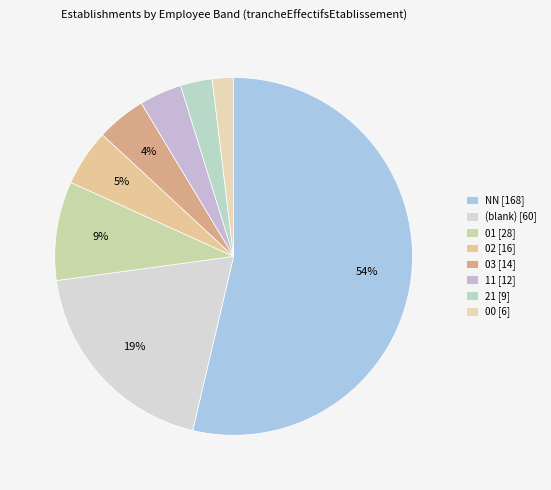

What is the majority slice?

NN [168]